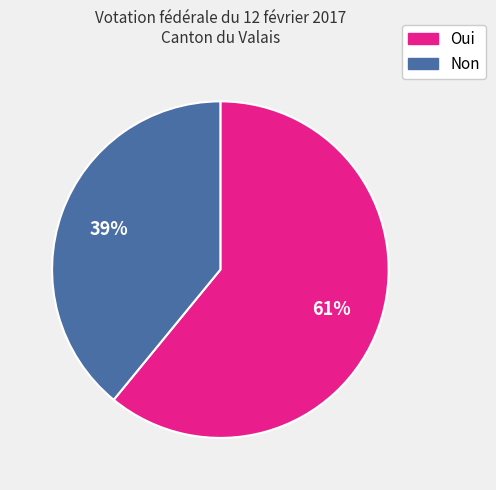

Combined, do Oui and Non account for over 50%?

Yes